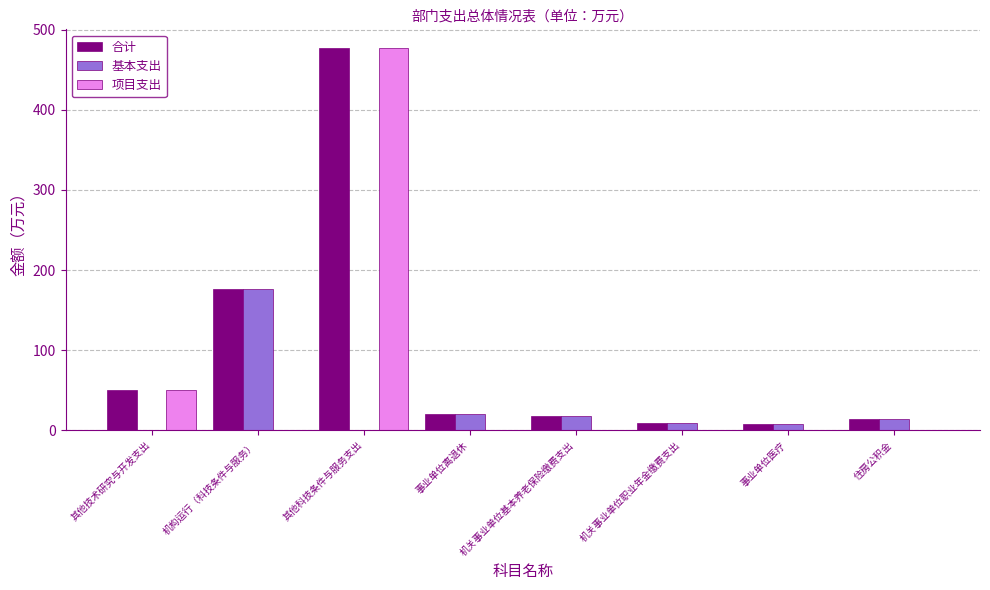

At which label is 项目支出 closest to 238?

其他技术研究与开发支出